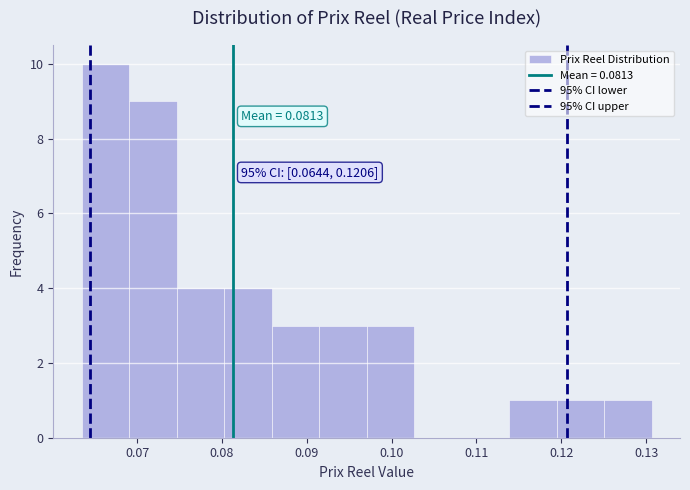

Which range on the x-axis has the tallest bar?

0.063 to 0.069